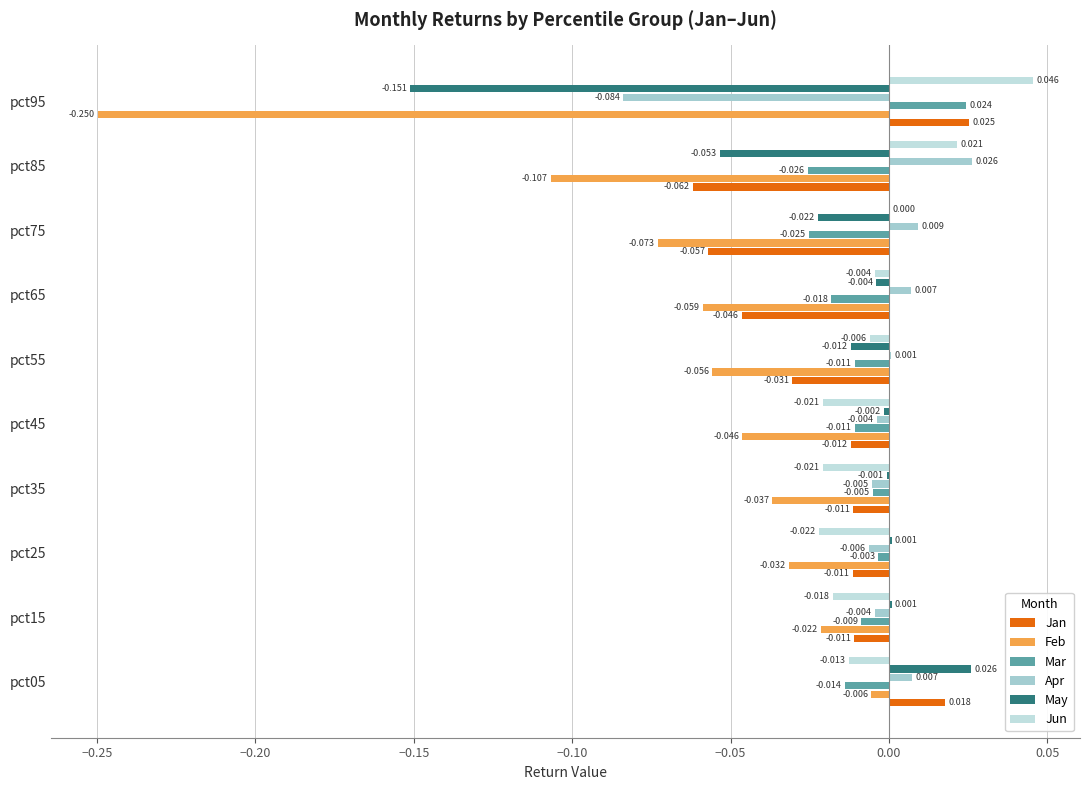

Where is Jun nearest to the value 0?

pct75